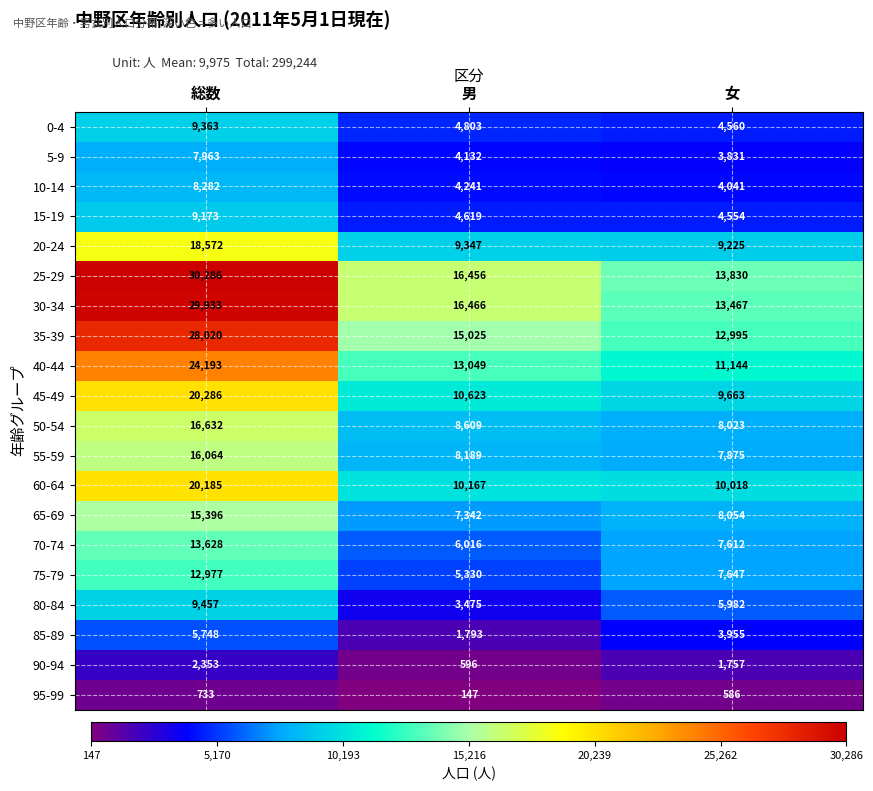

What is the spread (max minus min) of values at 男?

16319